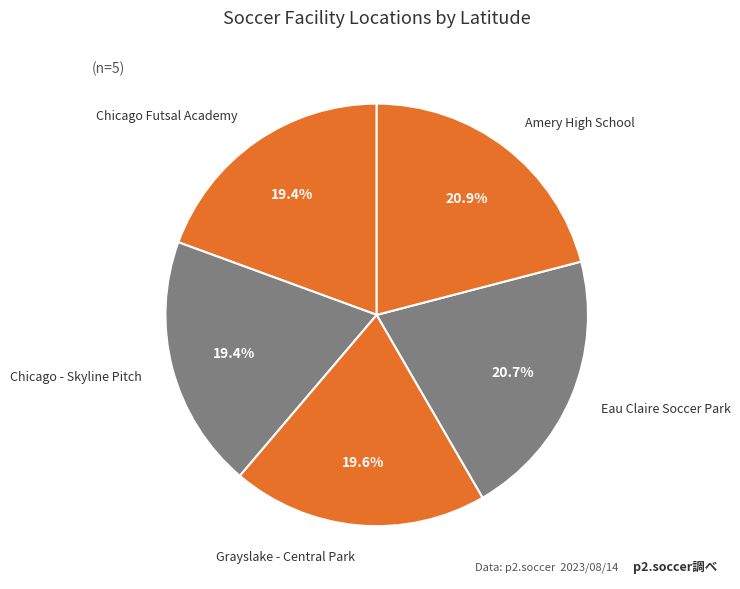

Is Chicago - Skyline Pitch the majority of the pie?

No